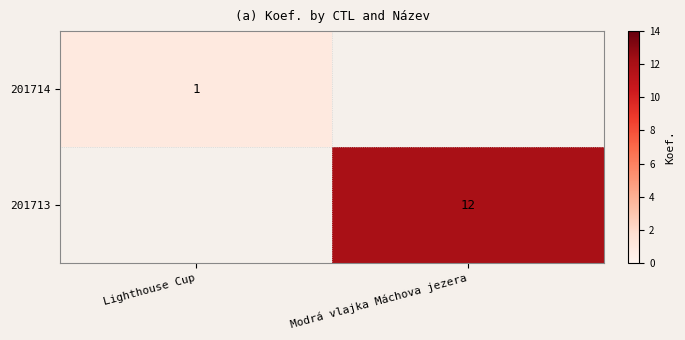

The 201713 series shows 21 at Modrá vlajka Máchova jezera. True or false?

False